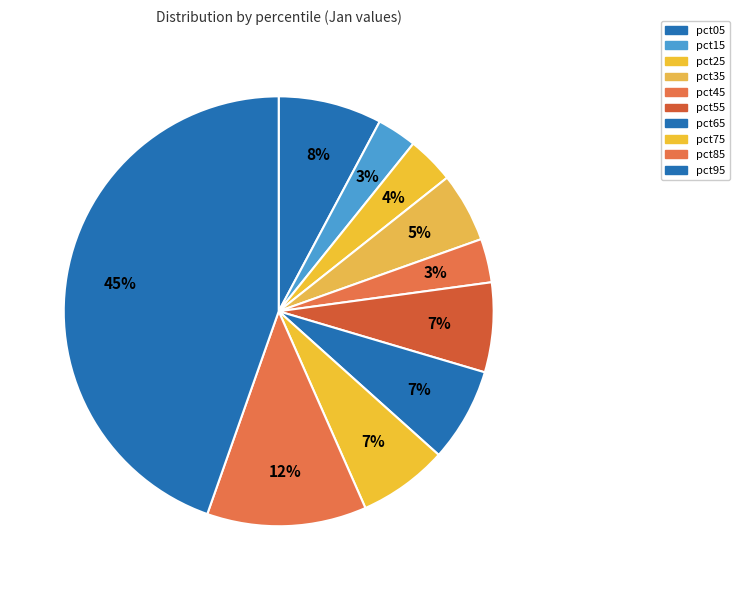

What is the largest slice in the pie chart?

pct95